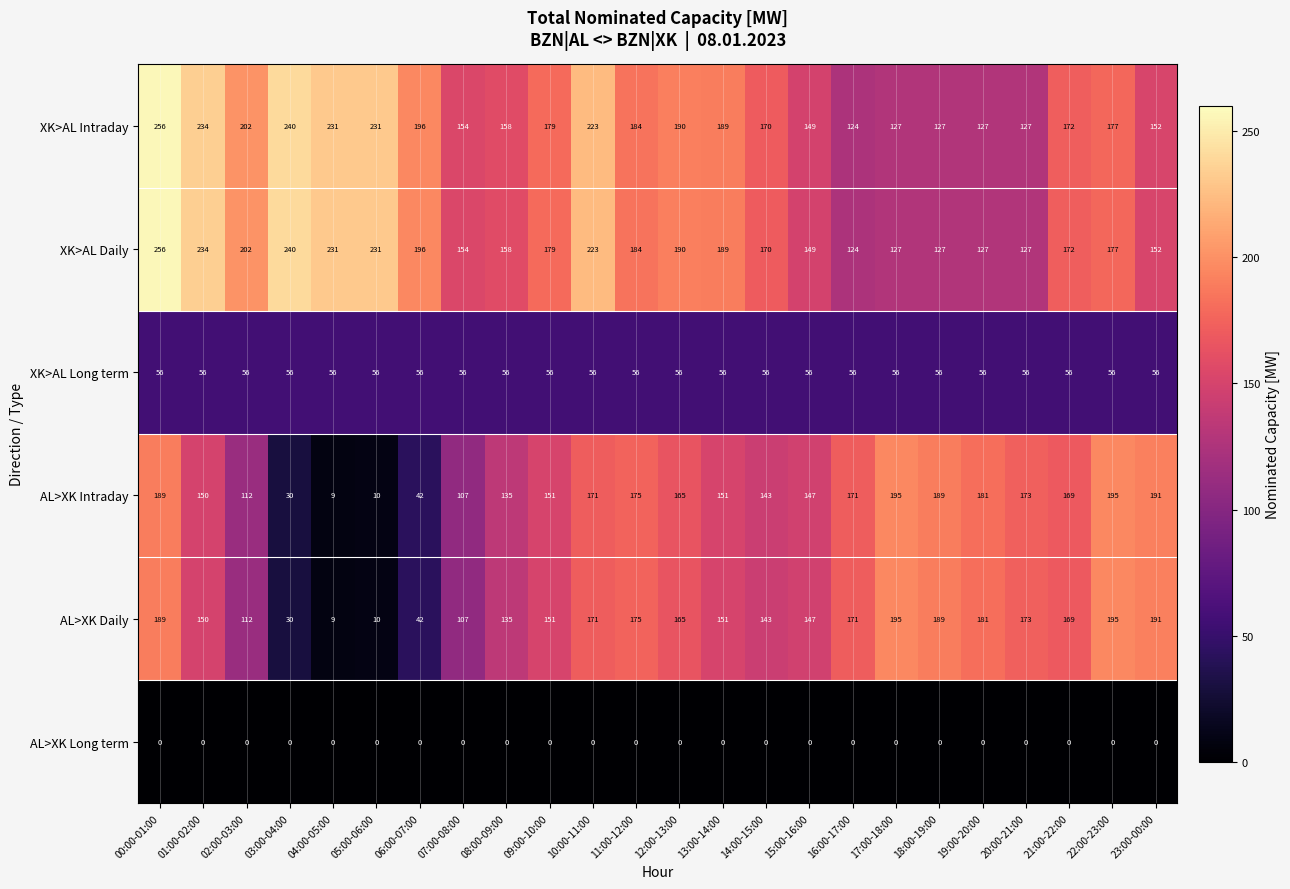

At which category is the sum across all series the highest?

00:00-01:00